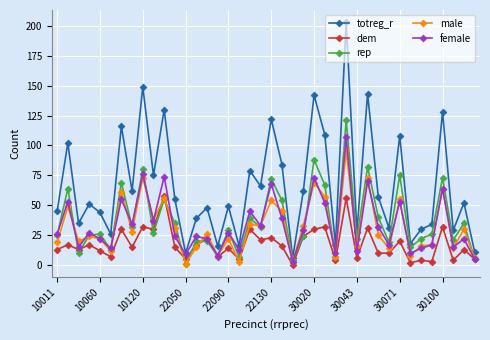

What is the minimum value for totreg_r?

6